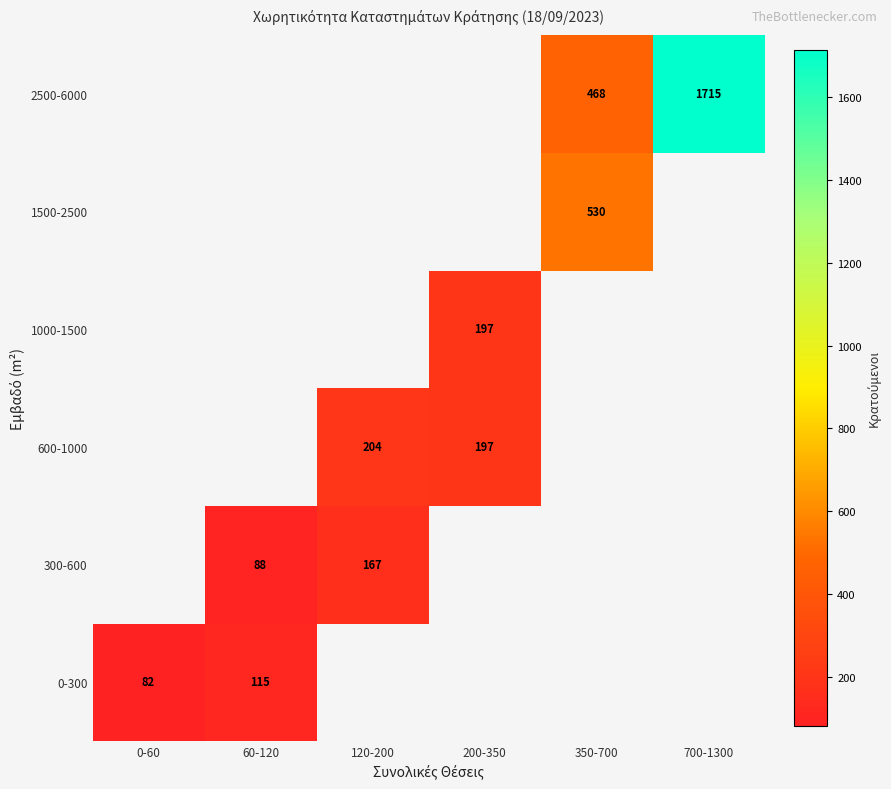

True or false: 1500-2500 has a value of 530.0 at 350-700.

True